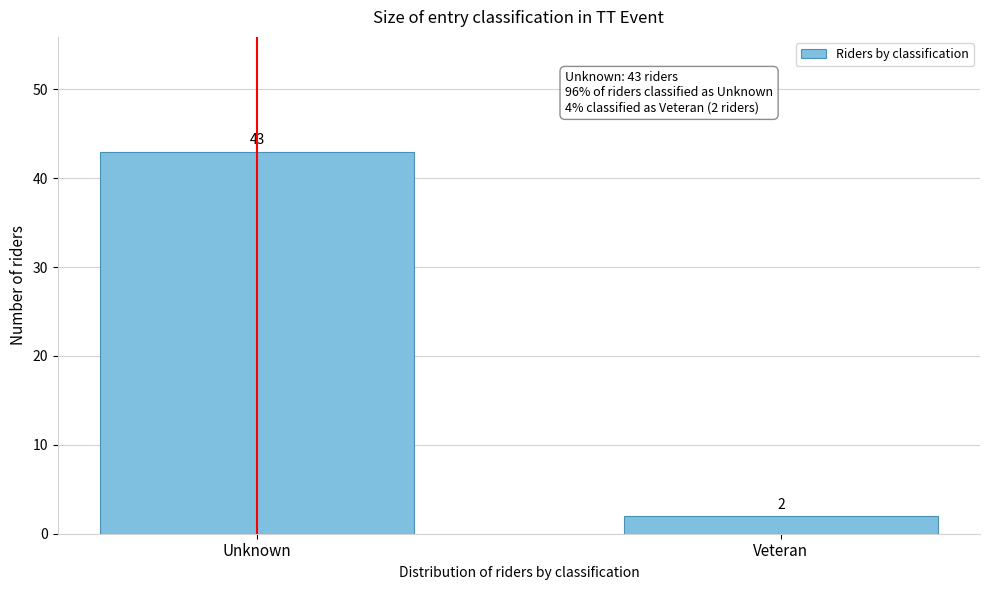

Reading left to right, extract all data points from this chart.

Unknown=43	Veteran=2